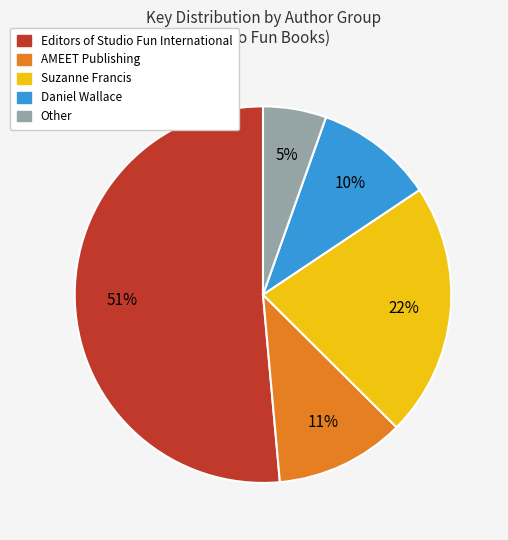

Does any single category account for the majority?

Yes